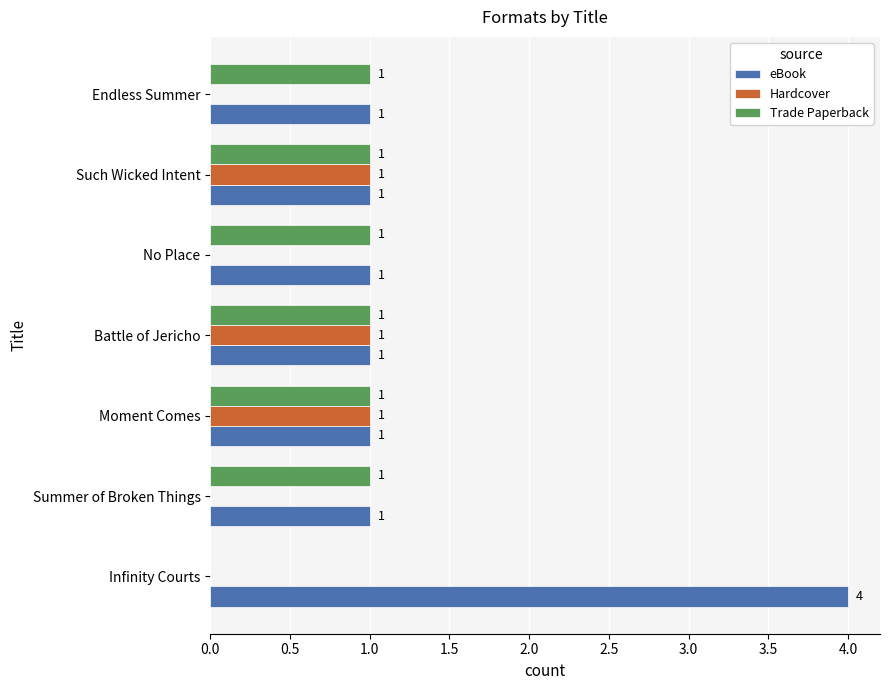

Which series has the widest spread of values?

eBook